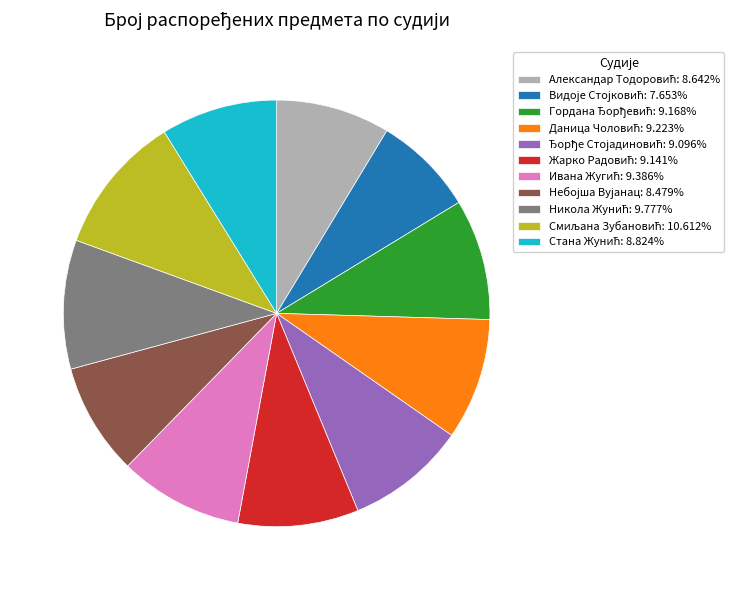

Is there a majority slice in this chart?

No